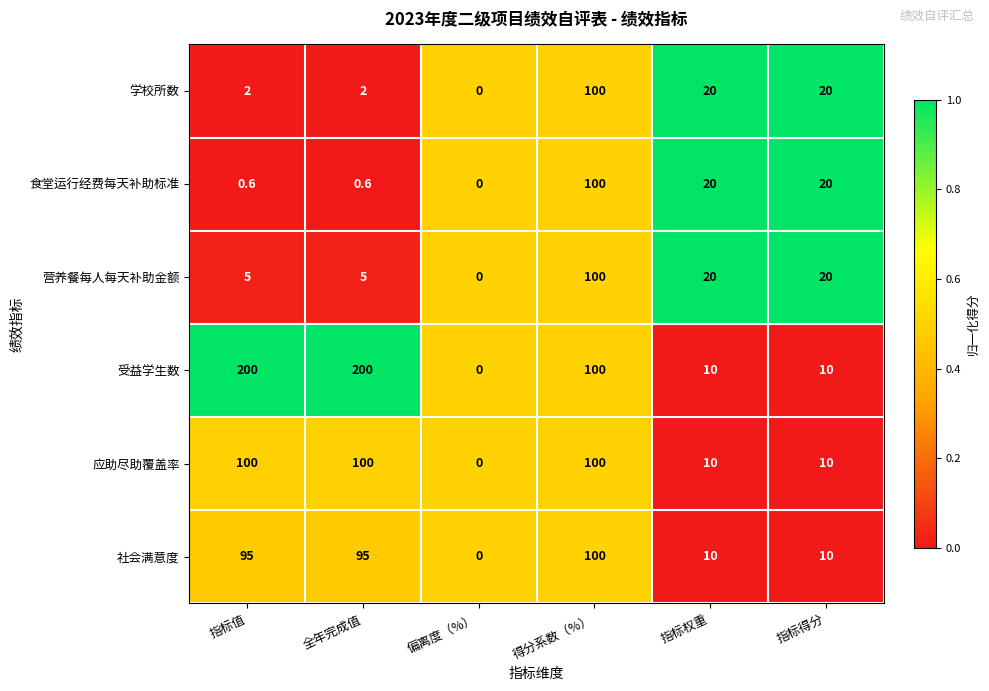

At which label does 受益学生数 first exceed 100?

指标值